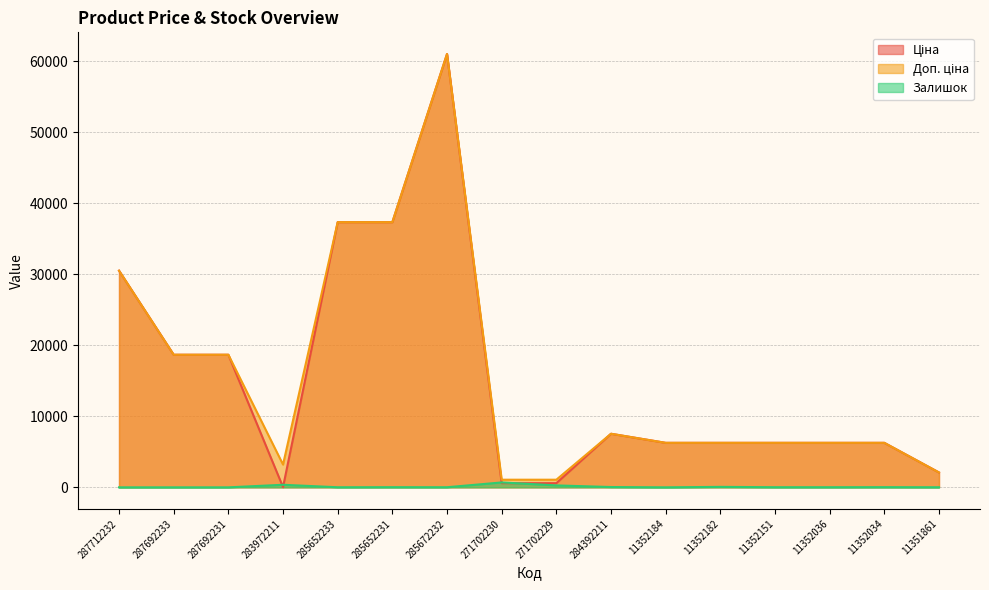

How many lines are shown in the chart?

3